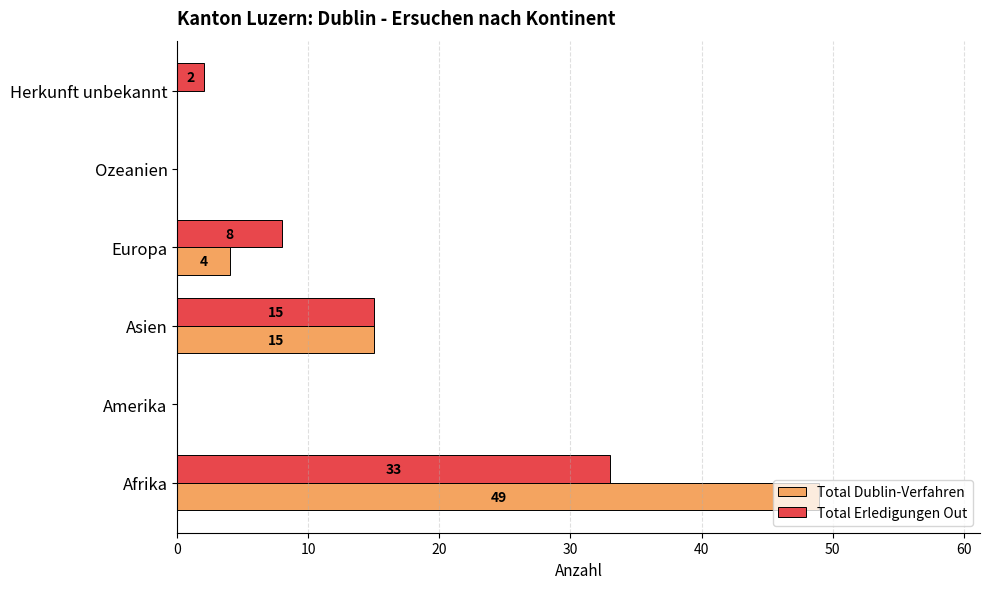

The value of Total Erledigungen Out at Europa is 12. True or false?

False